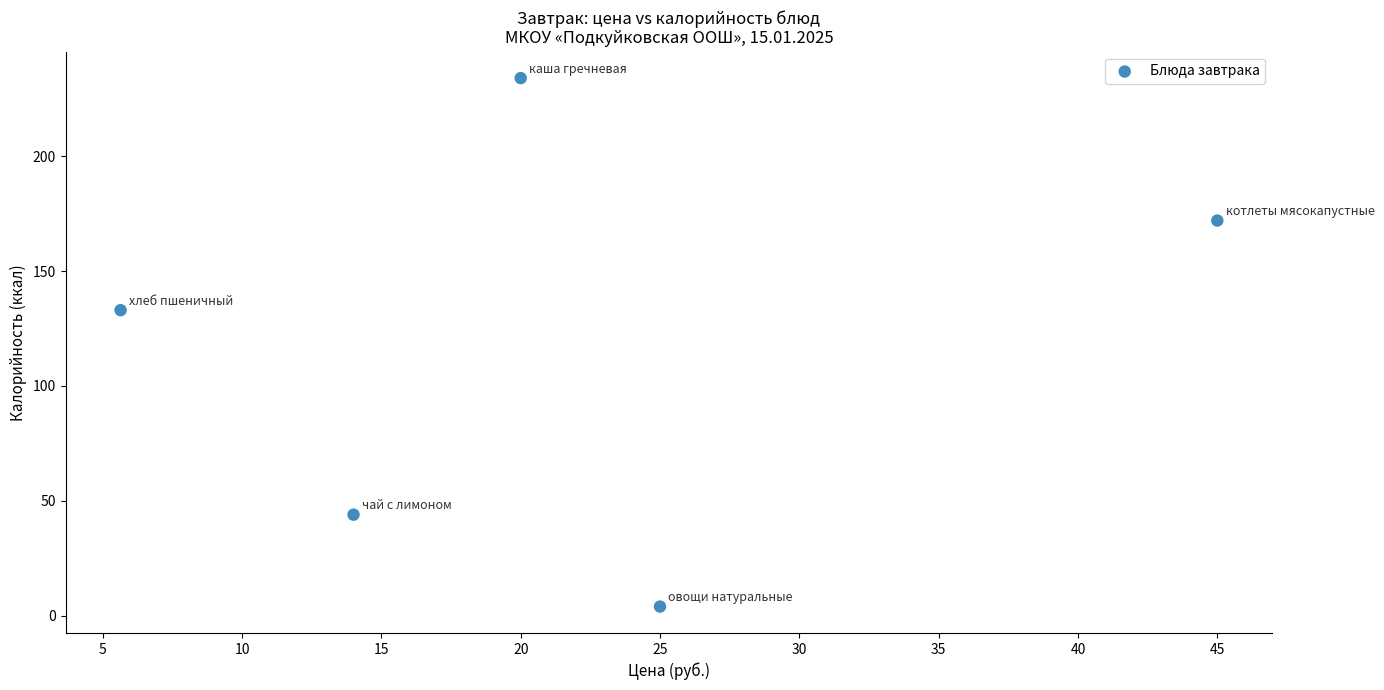

What Y value in the scatter plot is closest to 119?

133